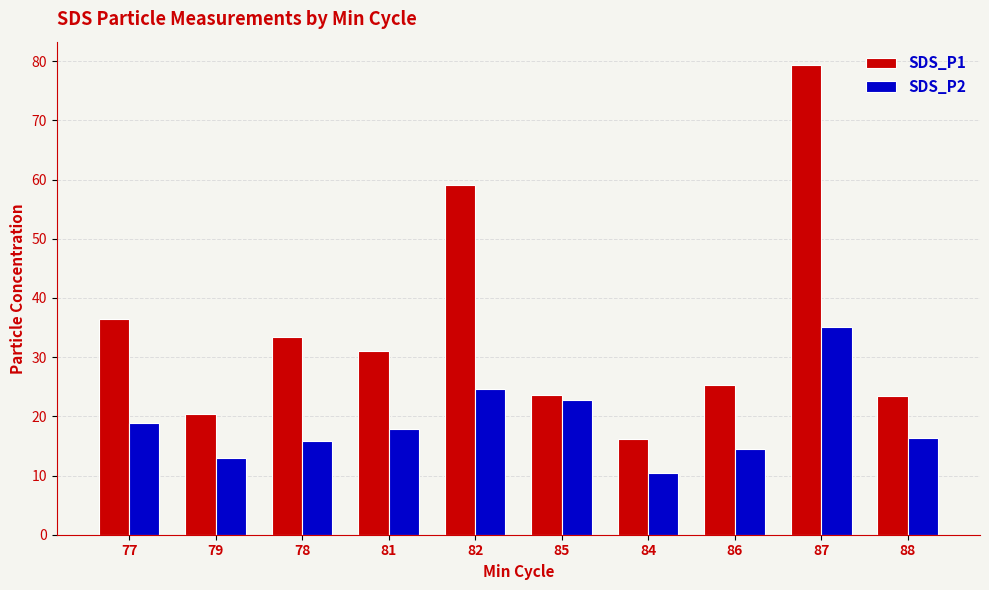

Rank the series by their maximum value, from highest to lowest.

SDS_P1, SDS_P2